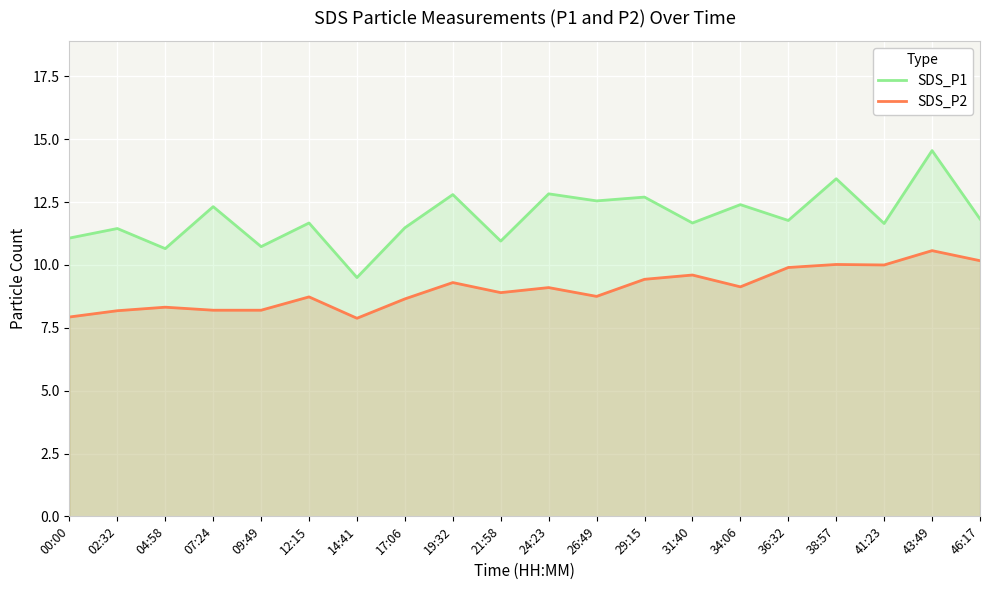

What is the label of the 7th point from the left?

14:41